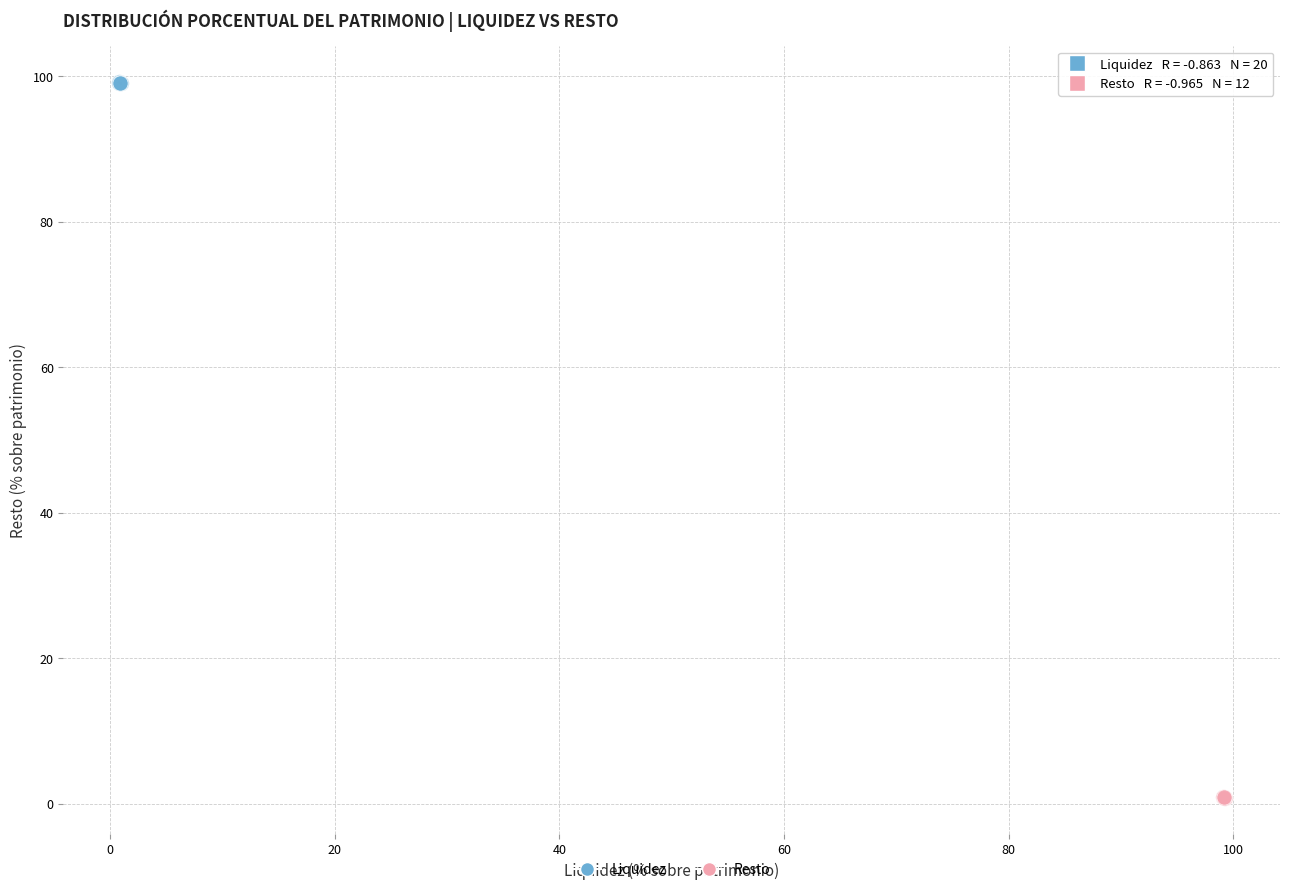

Which series reaches the minimum Y coordinate?

Resto